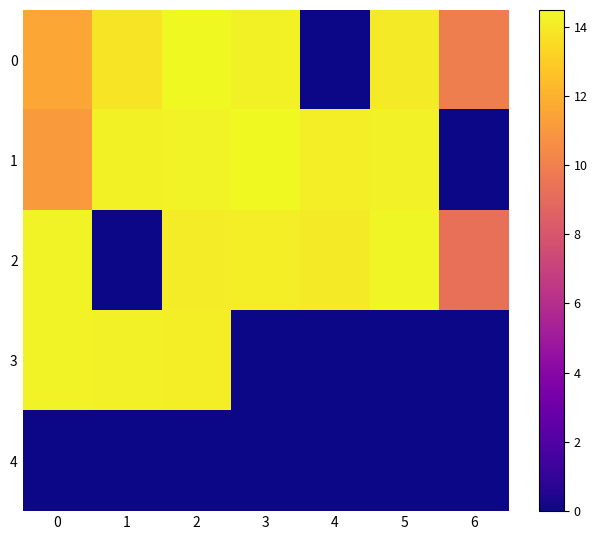

Reading left to right, list all the values displayed in this chart.

0: 0=11.6	1=13.8	2=14.5	3=14.2	4=0.0	5=14.0	6=9.9
1: 0=11.1	1=14.2	2=14.3	3=14.5	4=14.1	5=14.2	6=0.0
2: 0=14.3	1=0.0	2=14.1	3=14.1	4=14.0	5=14.3	6=9.3
3: 0=14.3	1=14.2	2=14.1	3=0.0	4=0.0	5=0.0	6=0.0
4: 0=0.0	1=0.0	2=0.0	3=0.0	4=0.0	5=0.0	6=0.0